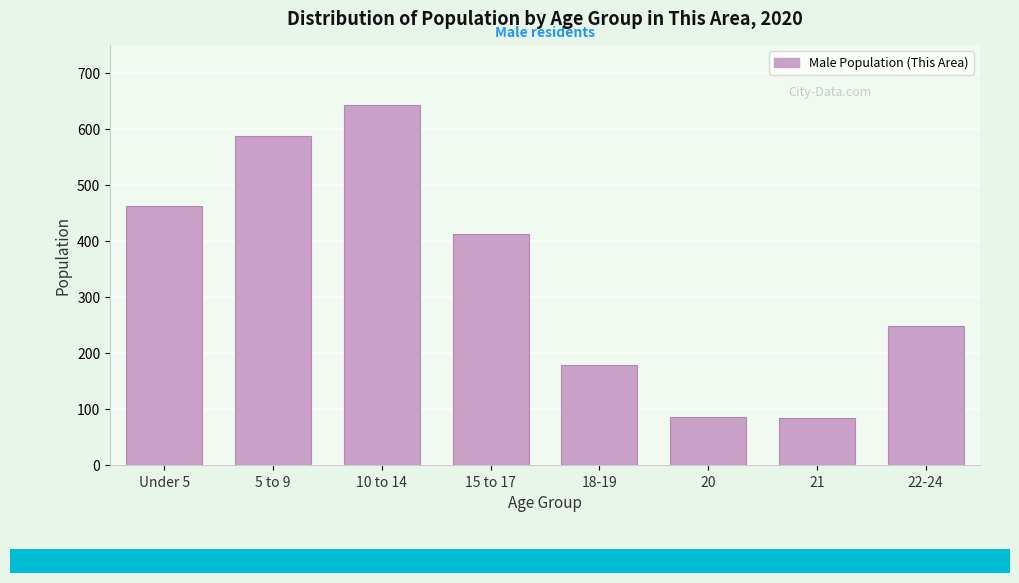

Between Under 5 and 22-24, which is larger?

Under 5